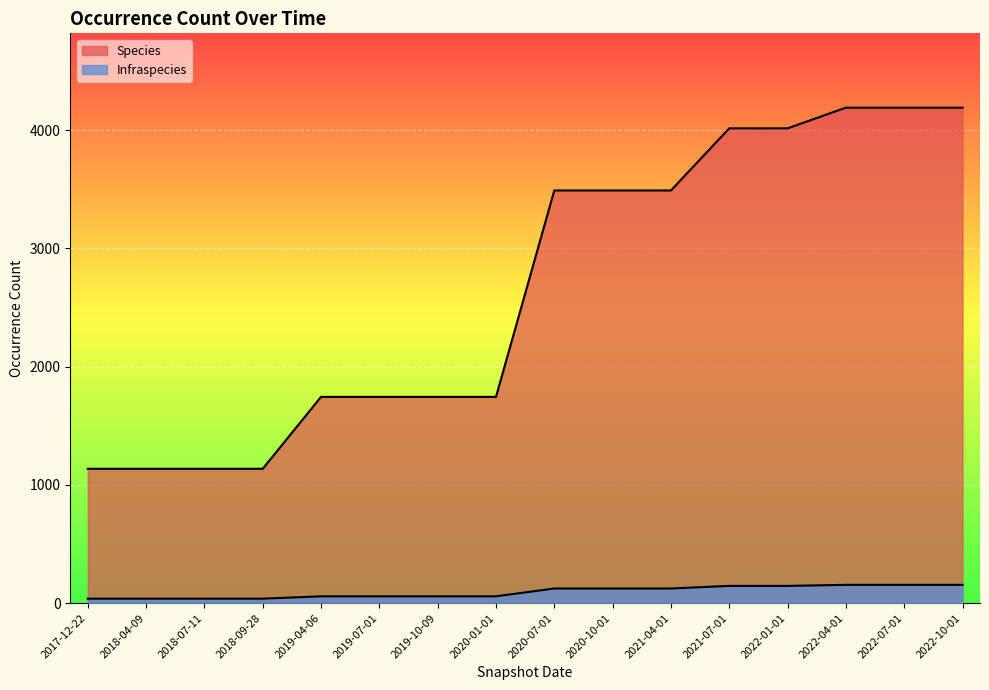

True or false: Infraspecies has more than 1 interior local peaks.

False